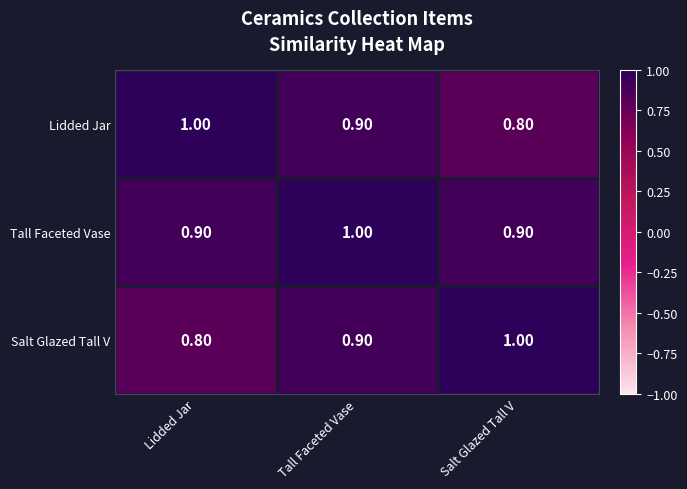

What is the sum of the Salt Glazed Tall V values at Tall Faceted Vase and Salt Glazed Tall V?

1.9